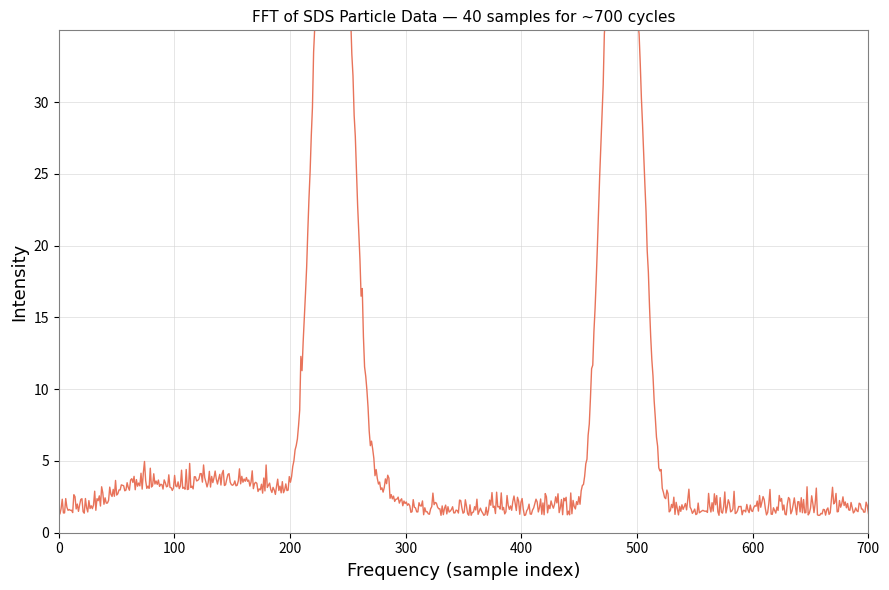

Is the value of SDS_P1 at 39 greater than the value of SDS_P2 at 10?

Yes